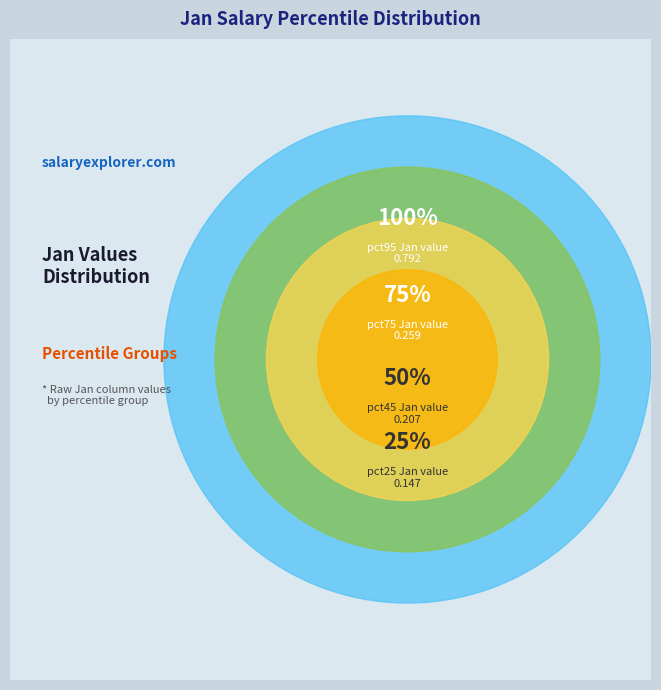

Is there any slice that represents more than half of the pie?

No